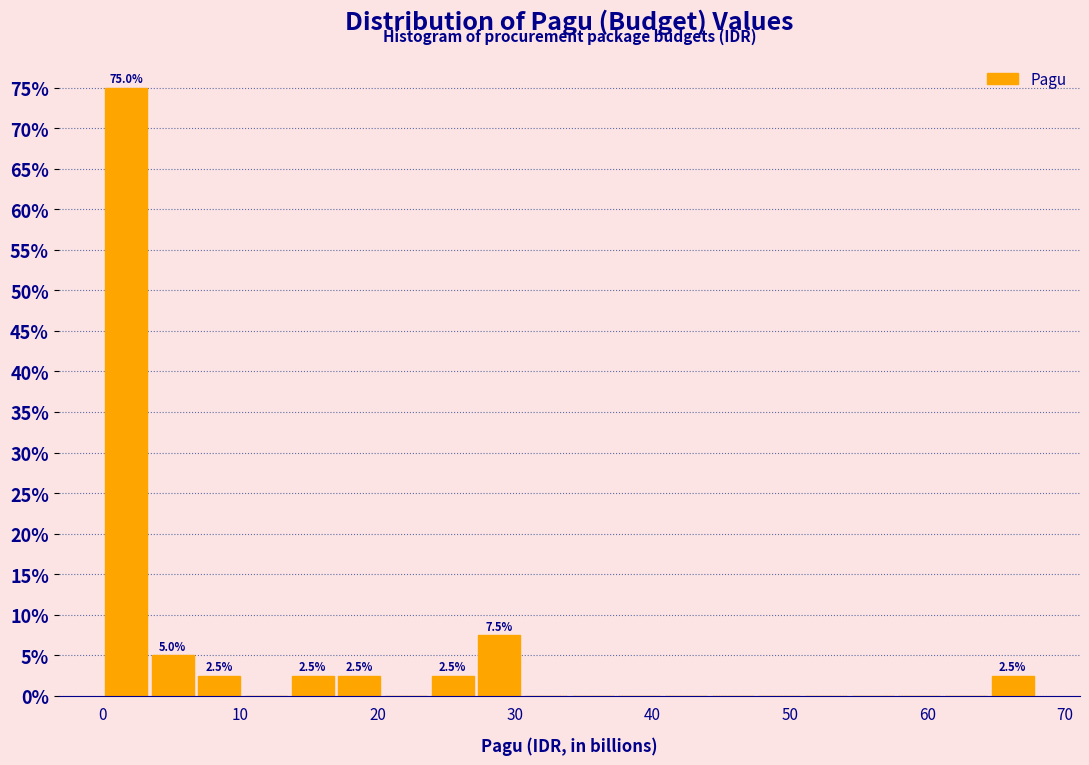

Around what value on the x-axis is the tallest bar? Give the approximate position of its centre, as read against the axis.

2